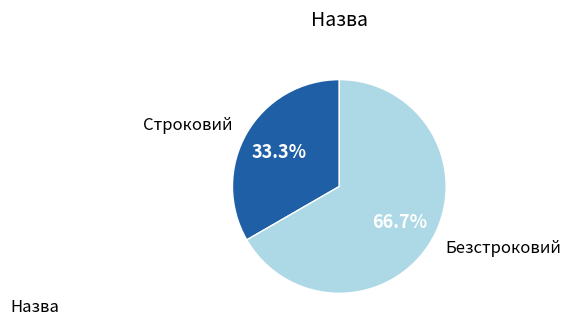

Which category has the biggest portion of the pie?

Безстроковий